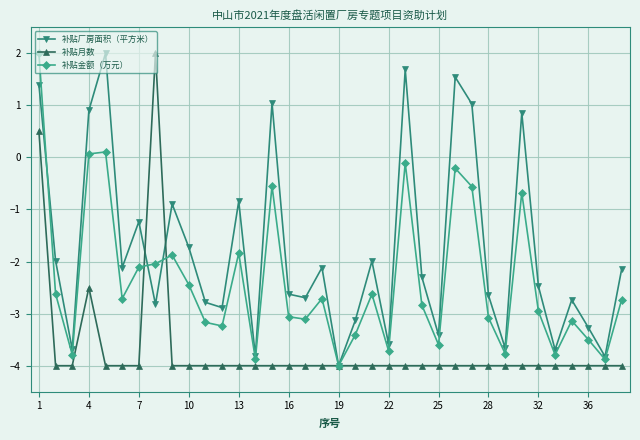

What is the value of the 补贴金额（万元） point at the 24th from the left?

-2.8